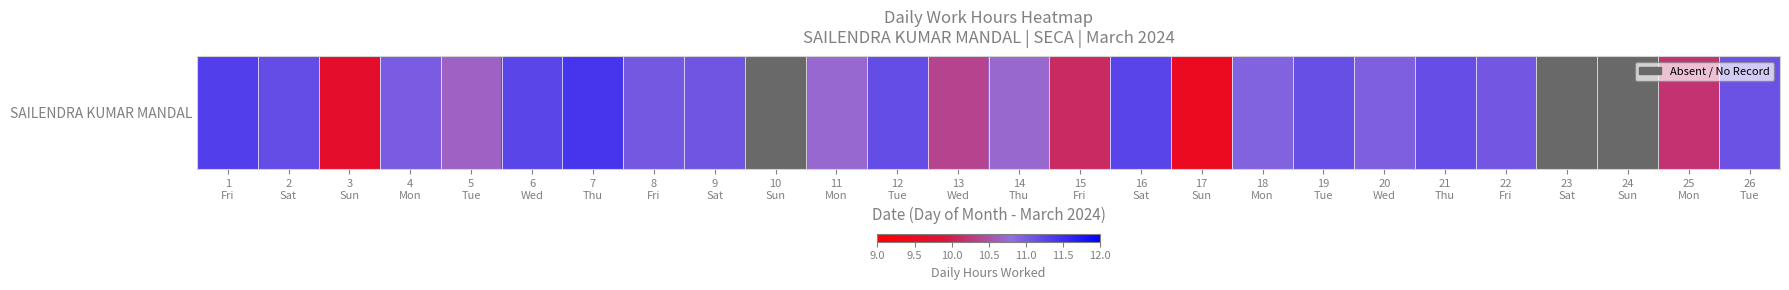

Which has a higher value, 1
Fri or 2
Sat?

1
Fri